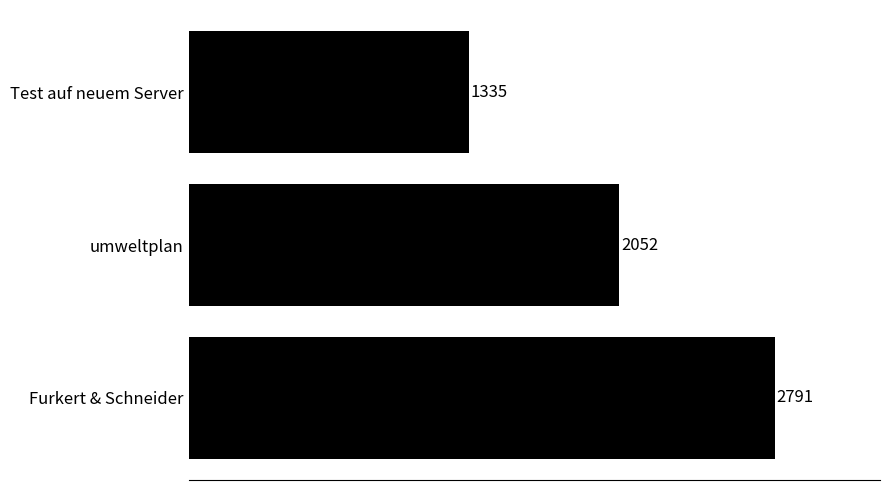

Rank the categories by value from lowest to highest.

Test auf neuem Server, umweltplan, Furkert & Schneider